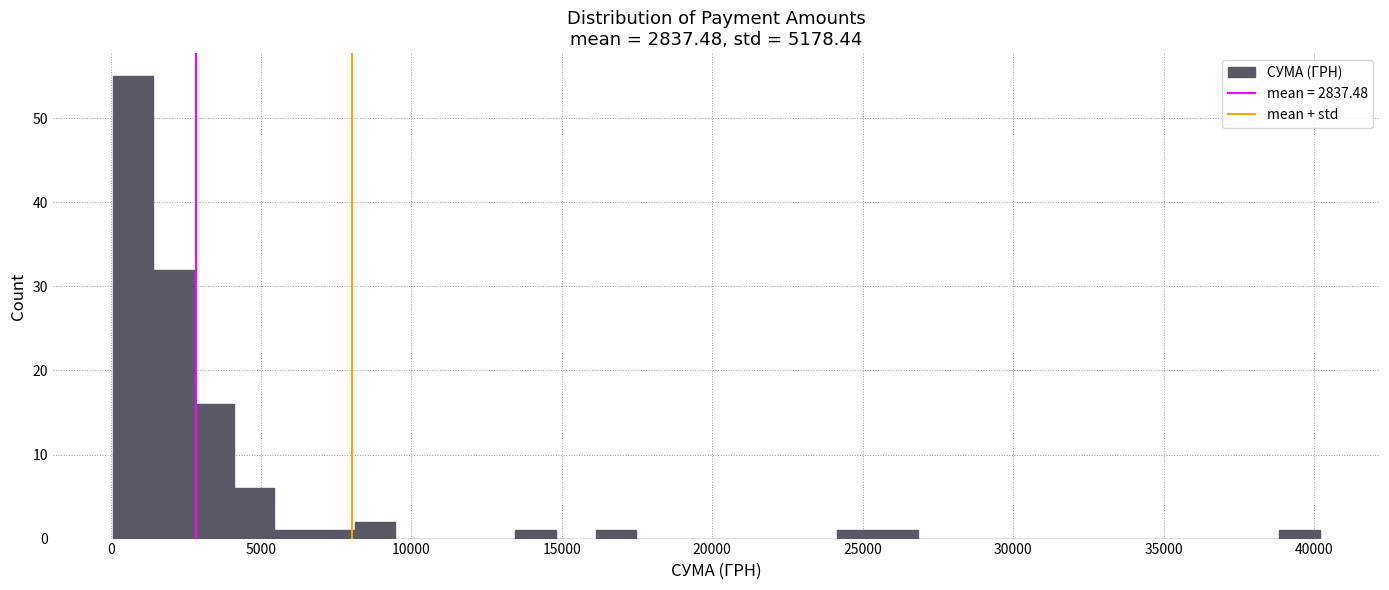

Read against the x-axis, roughly where is the centre of the tallest bar?

1000